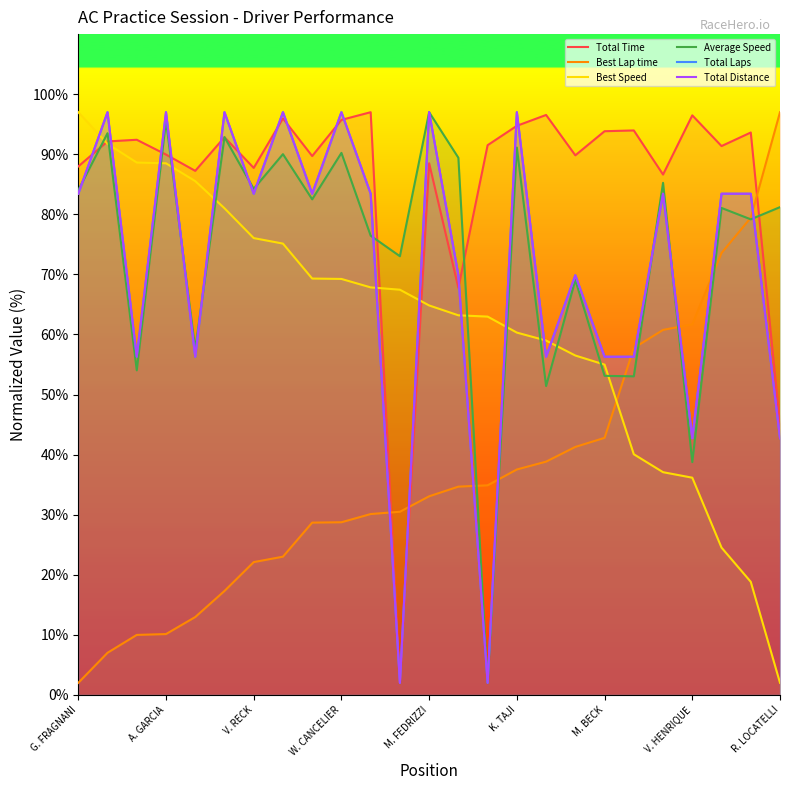

What is the highest value of the Average Speed series?

97.0